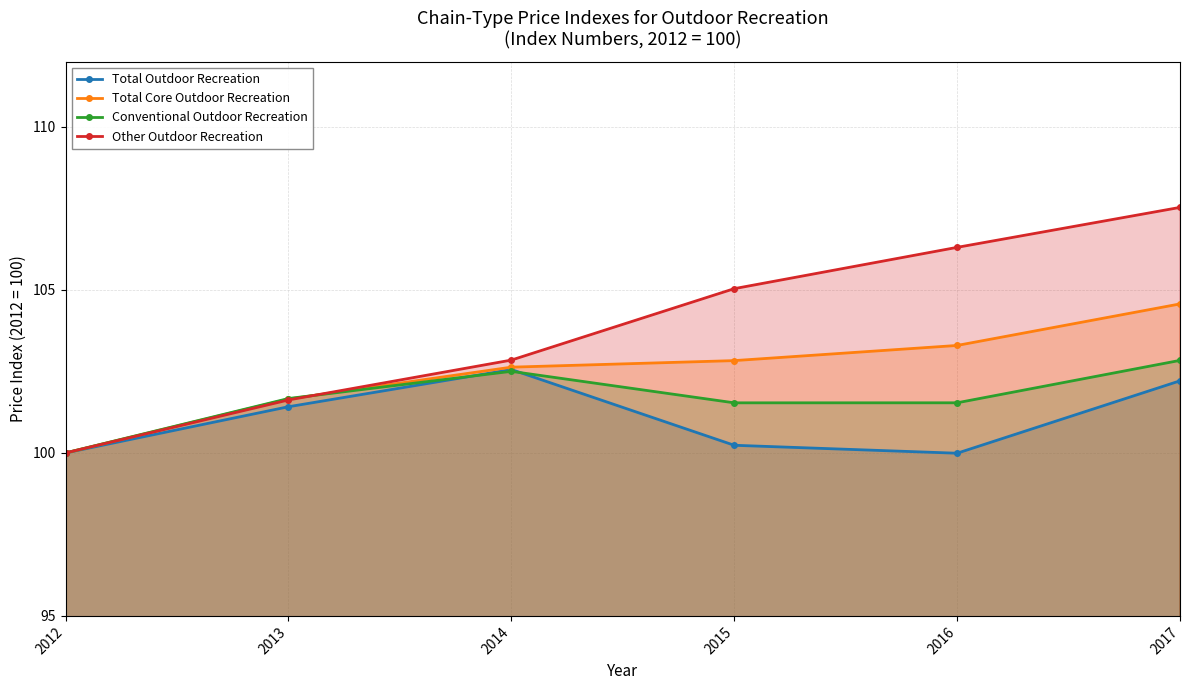

Rank the categories by Total Outdoor Recreation value from lowest to highest.

2016, 2012, 2015, 2013, 2017, 2014